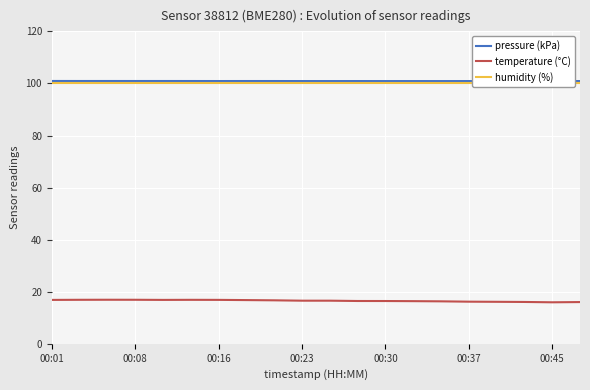

Where is humidity (%) nearest to the value 100?

00:01